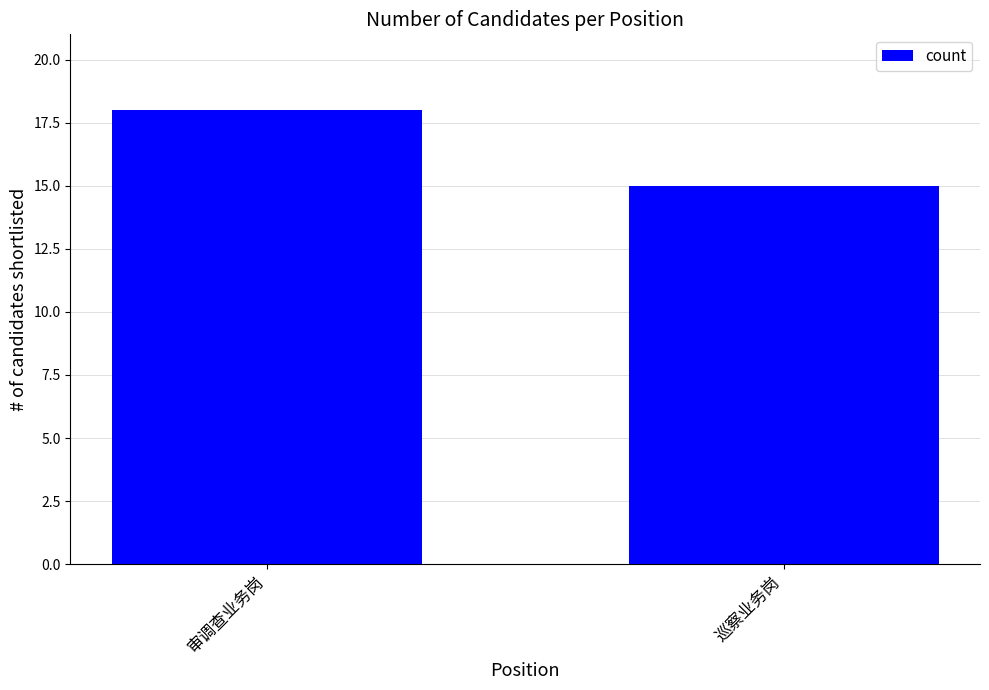

Are the bars horizontal?

No